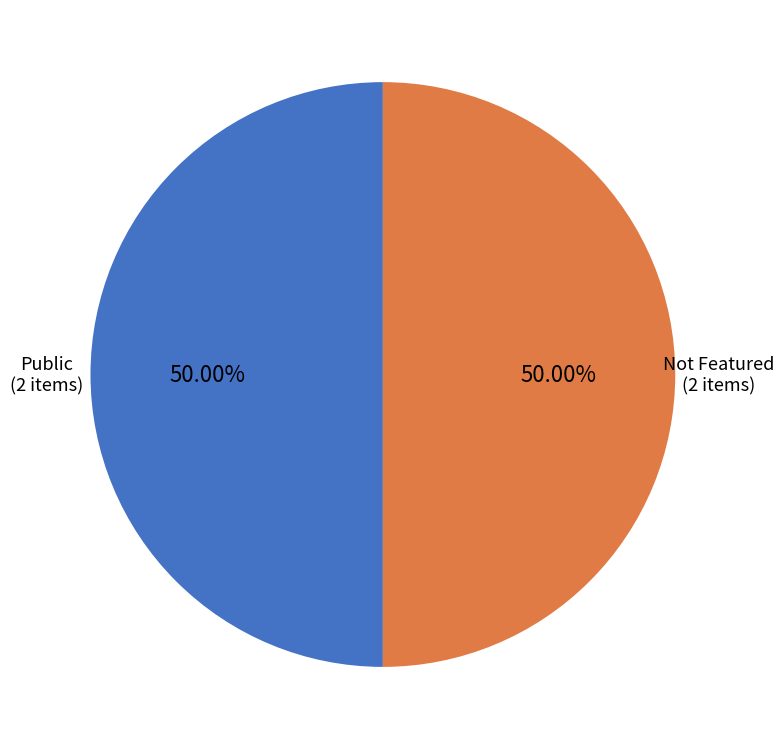

How many segments does this pie chart have?

2